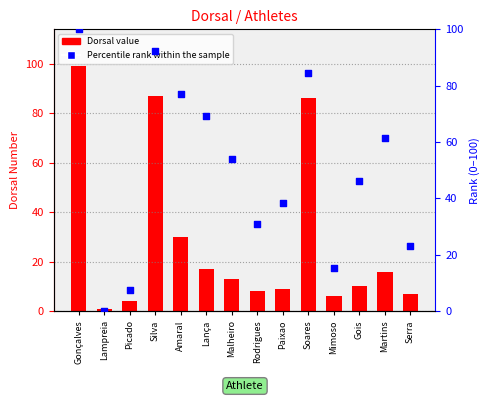

Which series has the widest spread of Y values?

Percentile rank within the sample